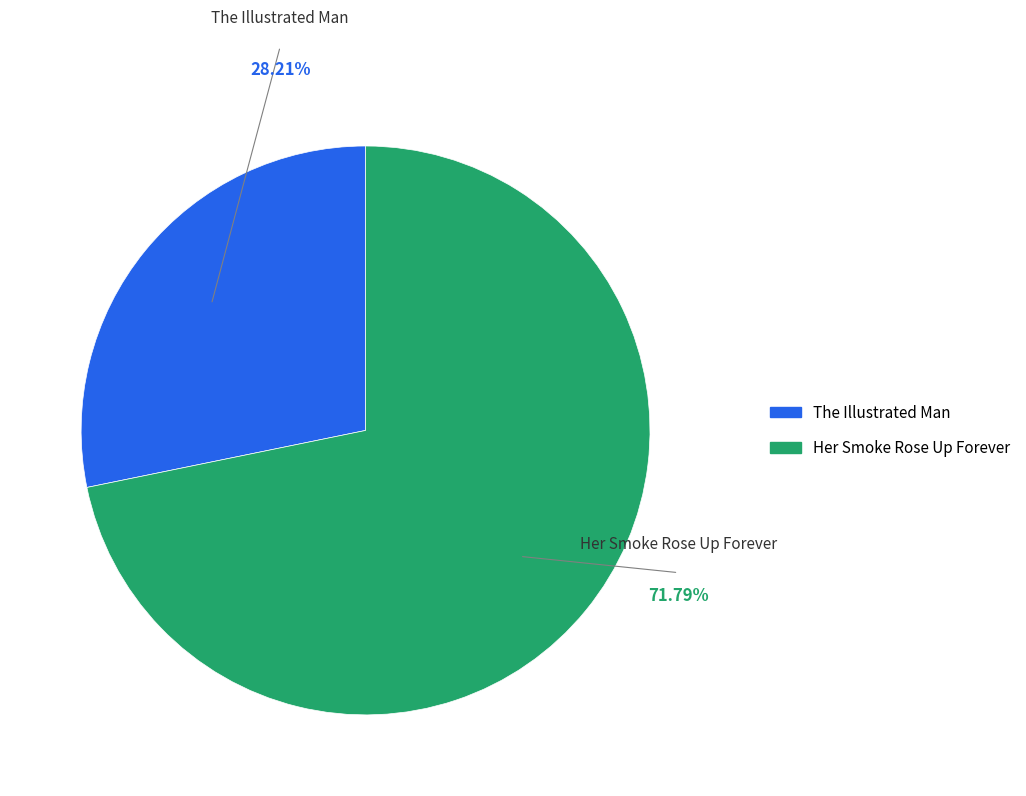

The The Illustrated Man slice represents 28% of the pie. True or false?

True